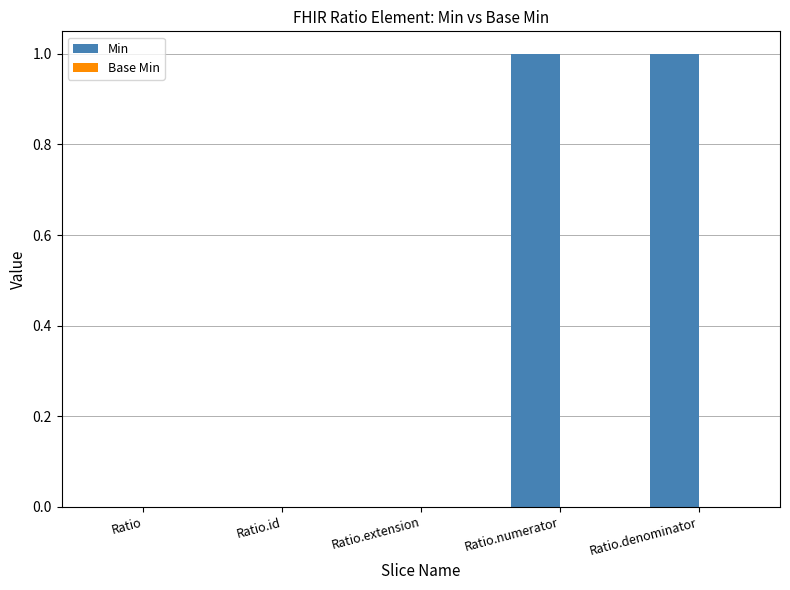

Is it true that the value at Ratio.id is 0?

True